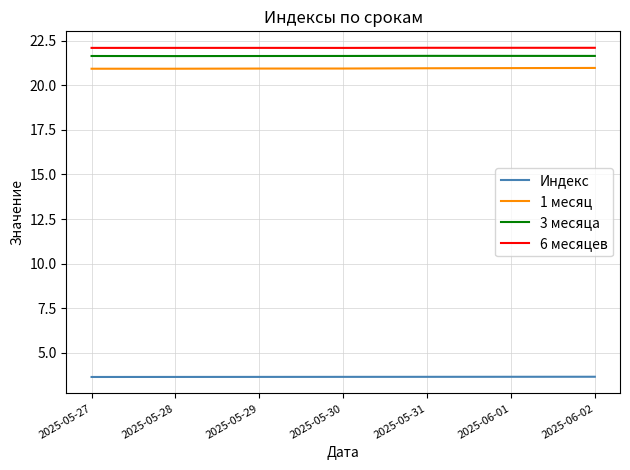

True or false: Индекс has a value of 0.9 at 2025-06-01.

False